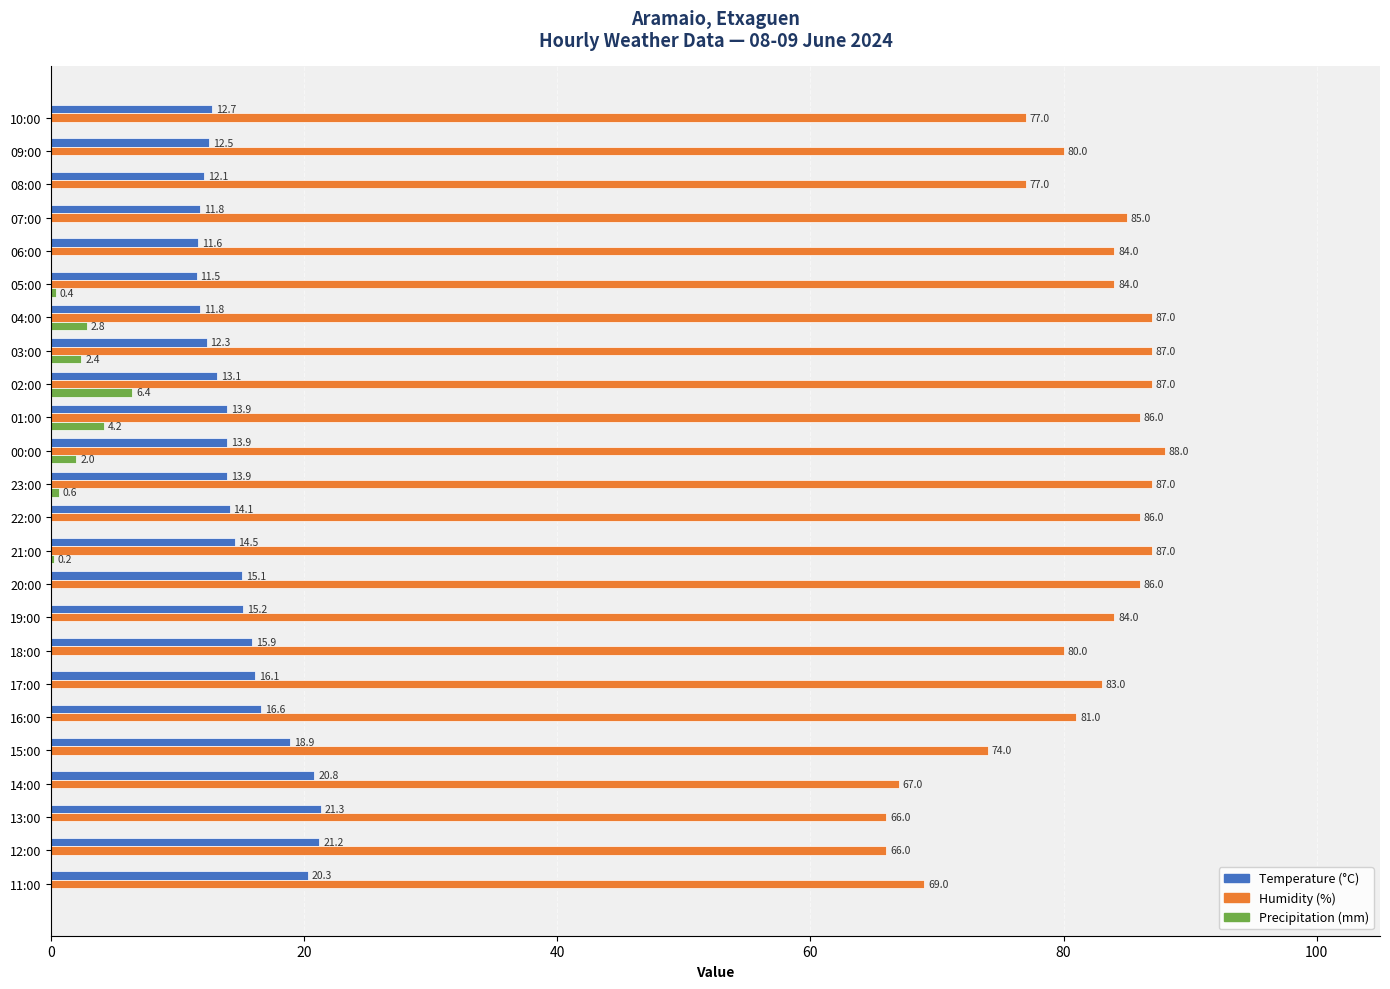

What is the maximum value shown in the chart?

88.0